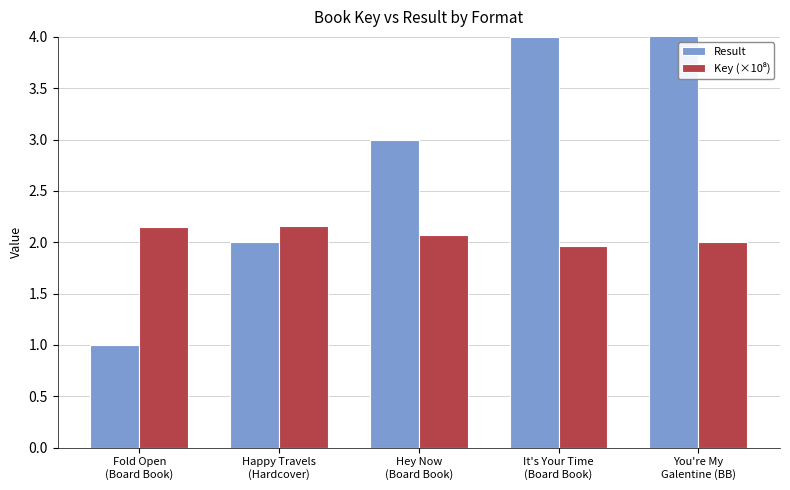

Is the value of Result at Hey Now
(Board Book) greater than the value of Key (×10⁸) at Hey Now
(Board Book)?

Yes